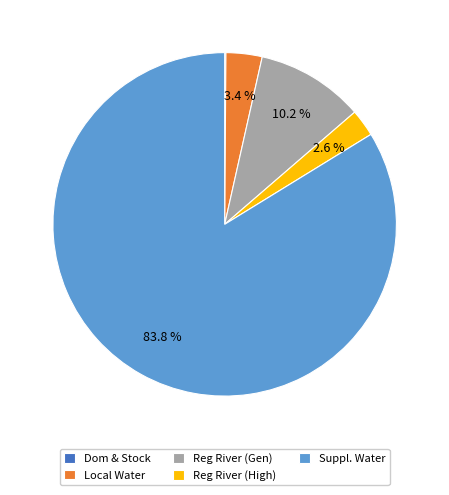

Does any single category account for the majority?

Yes